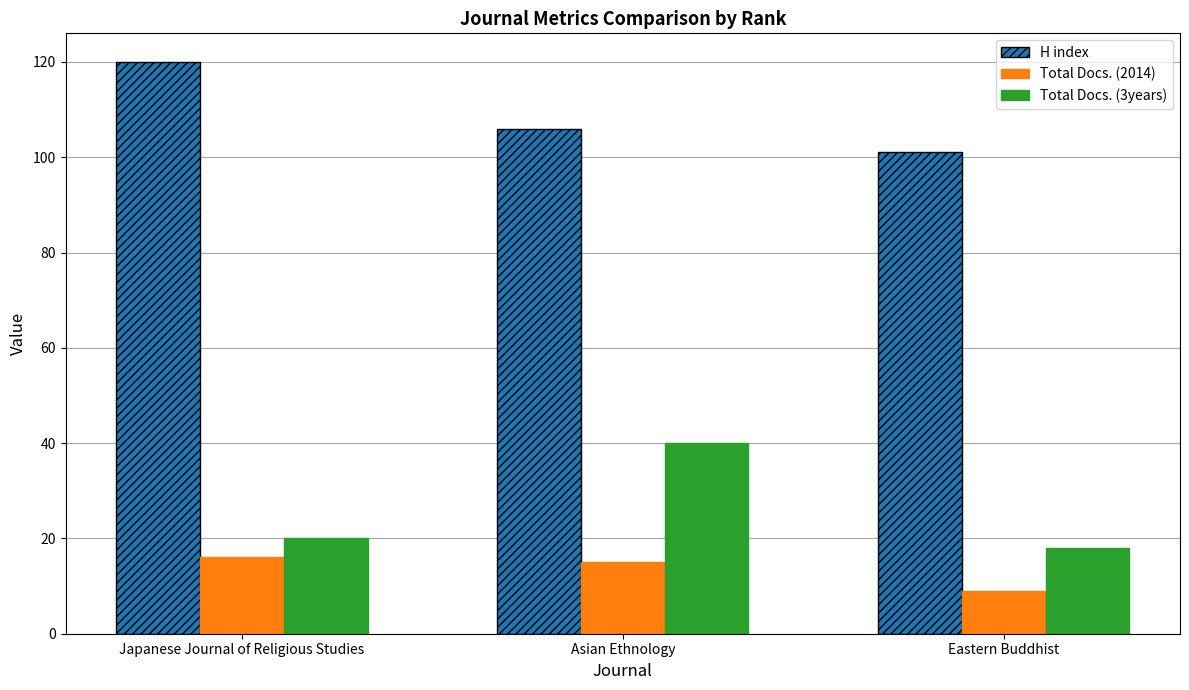

What is the difference between the highest and lowest values at Eastern Buddhist?

92